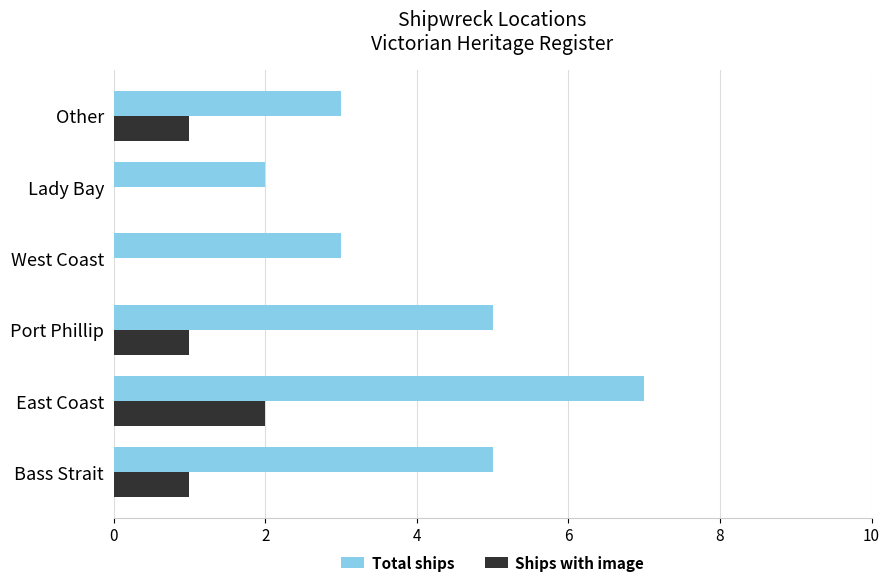

Which series changed the most between Port Phillip and Lady Bay?

Total ships